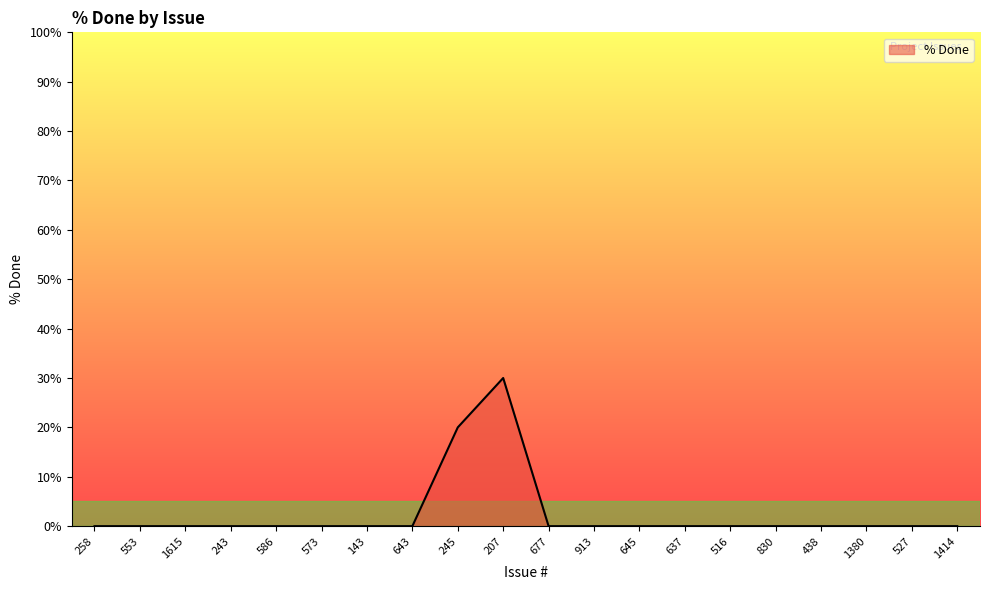

At which category does the chart reach its peak across all series?

207